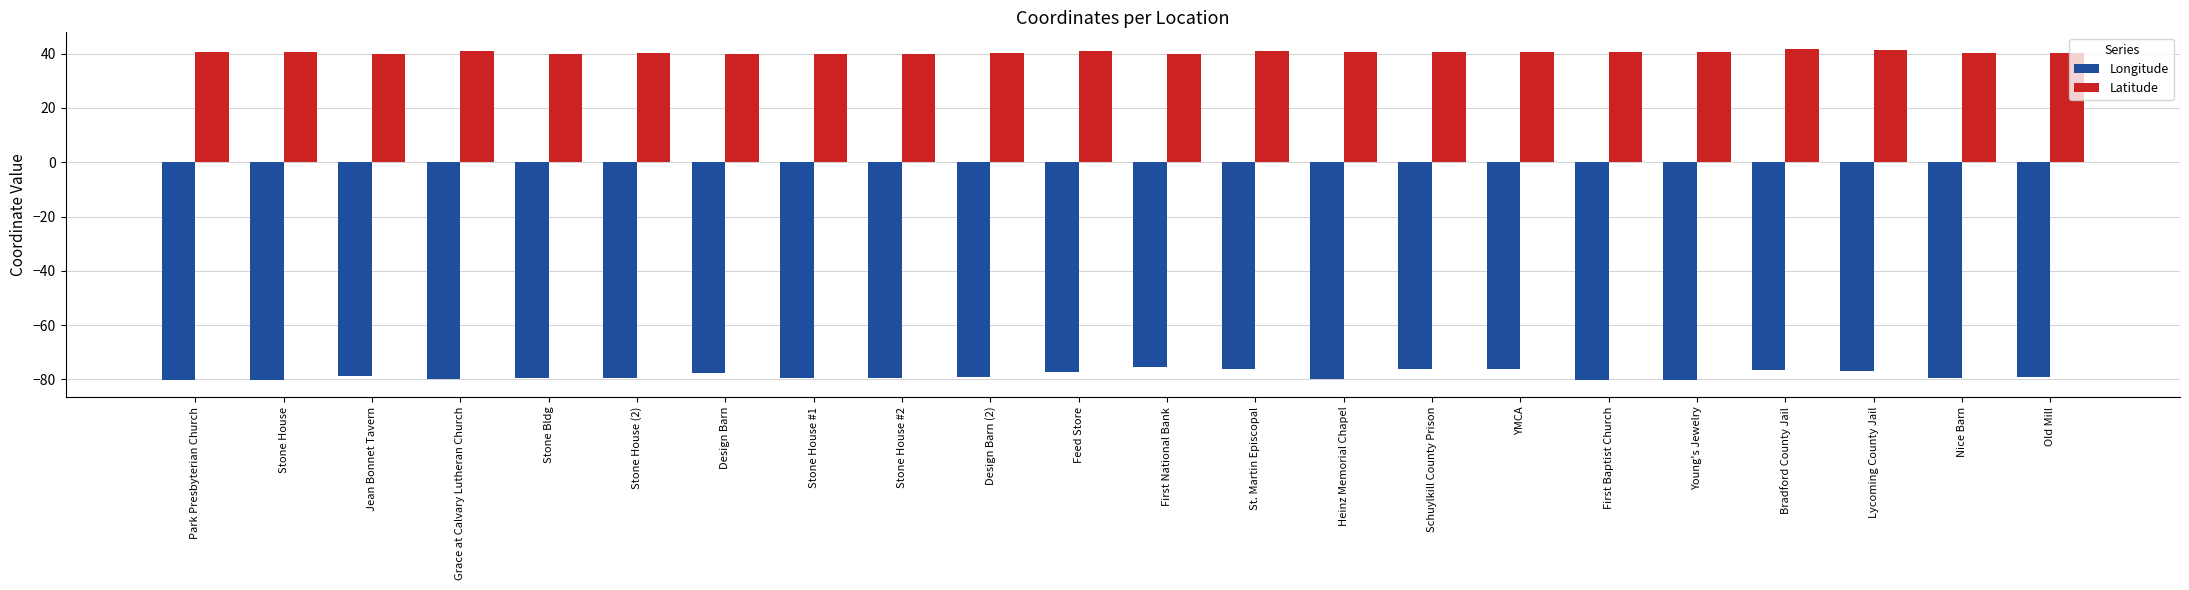

Rank the series by their average value, from lowest to highest.

Longitude, Latitude